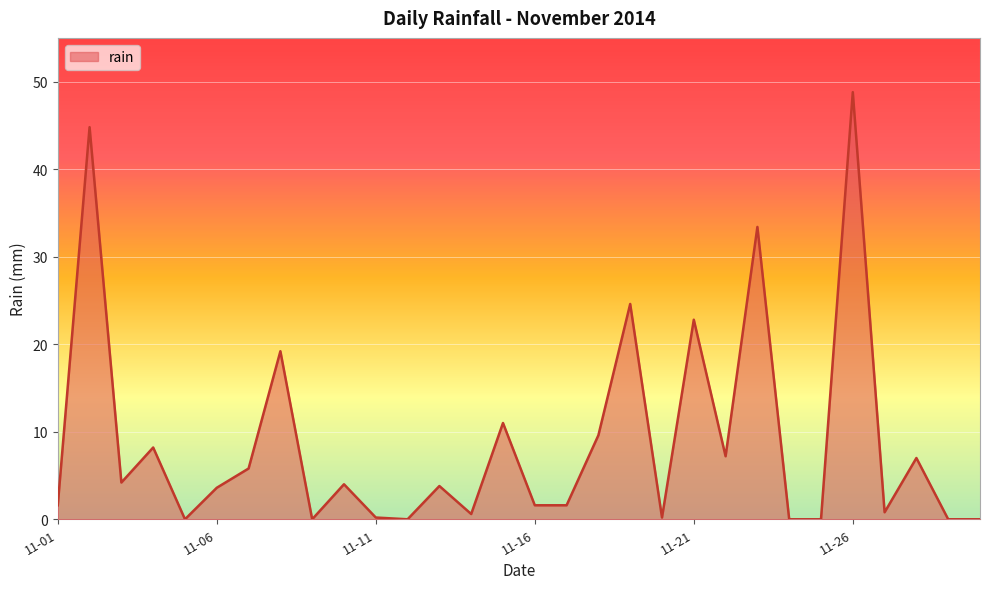

What is the difference between the maximum and minimum values?

48.8